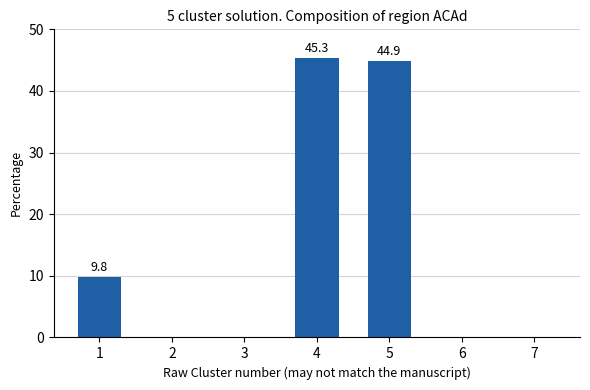

What is the average value?

14.3